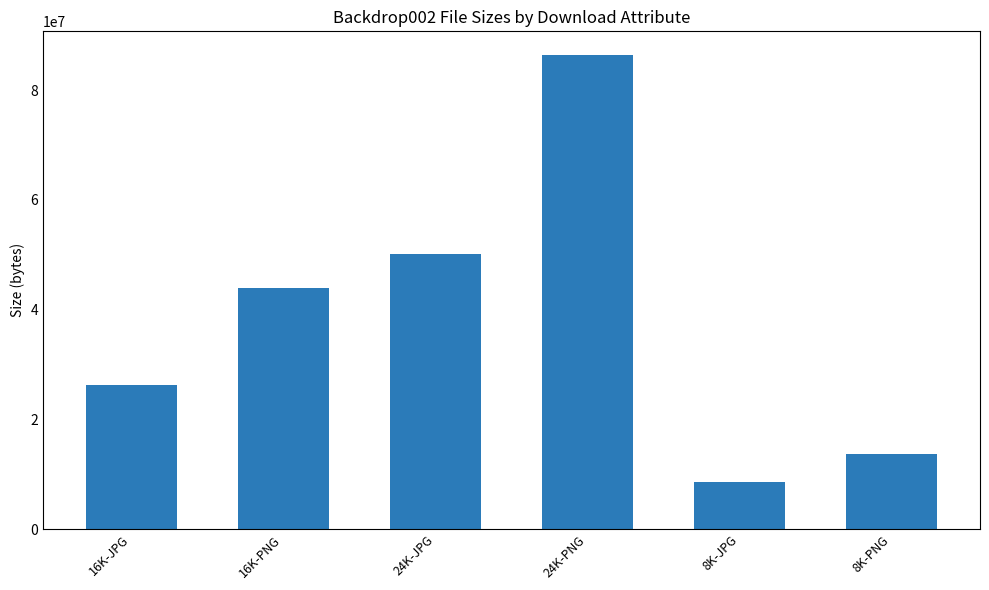

Reading left to right, transcribe all the data shown in this chart.

26214750	43988175	50111792	86375286	8579451	13702517